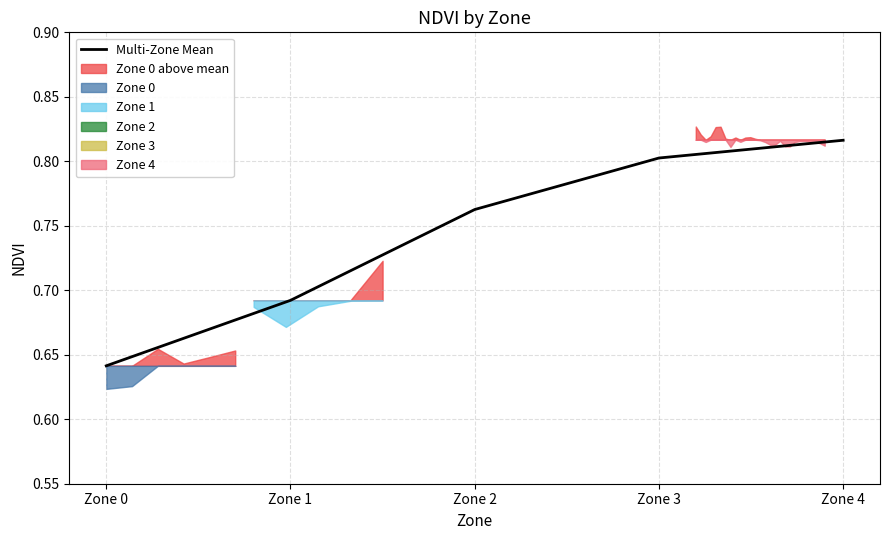

Which has a higher value, Zone 2 or Zone 1?

Zone 2